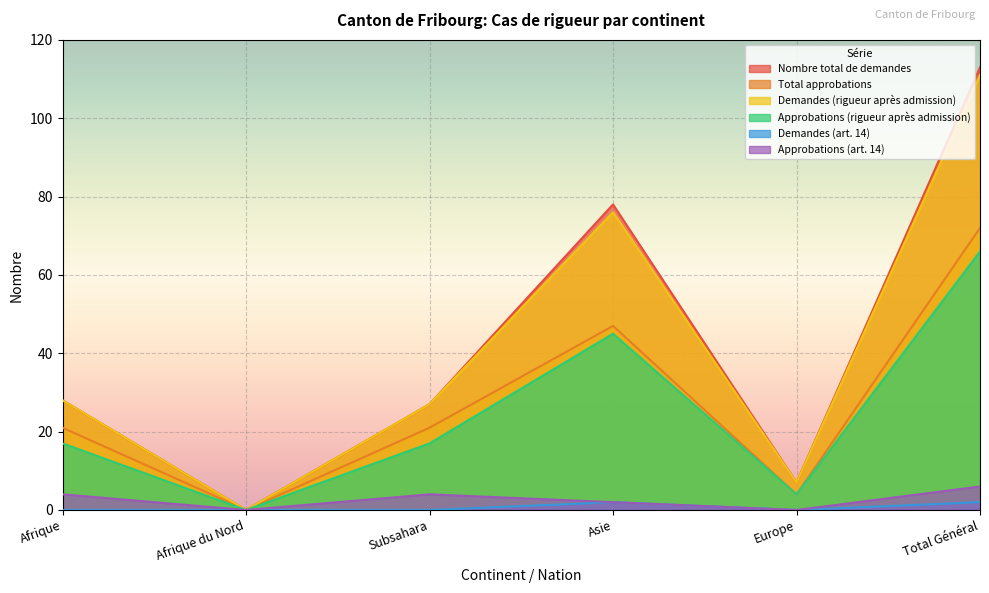

At which category is the sum across all series the highest?

Total Général